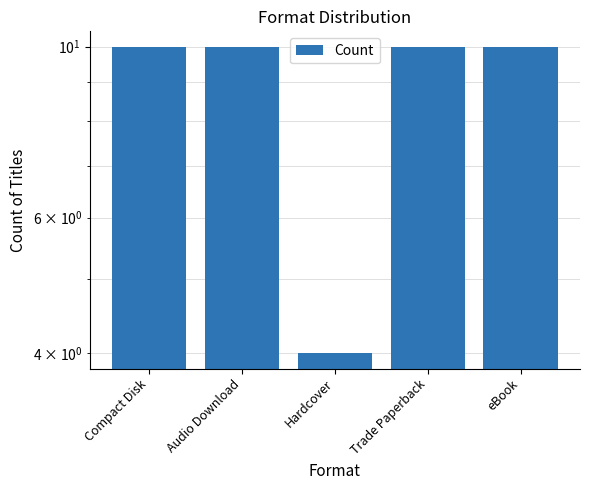

Rank the categories by value from lowest to highest.

Hardcover, Compact Disk, Audio Download, Trade Paperback, eBook